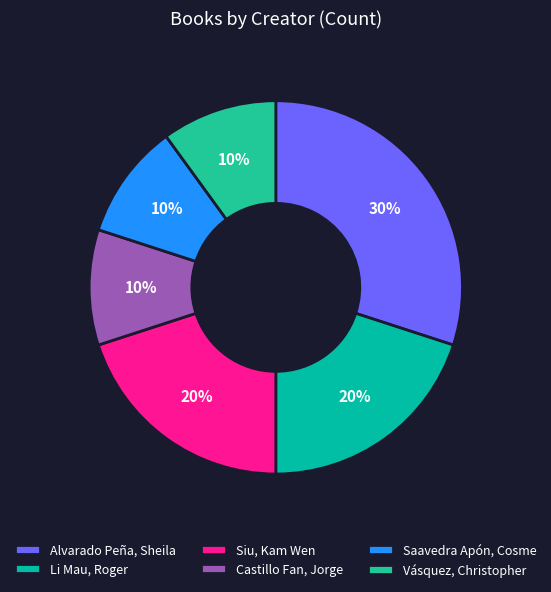

To the nearest percent, what is the difference between the largest and smallest slice percentages?

20%